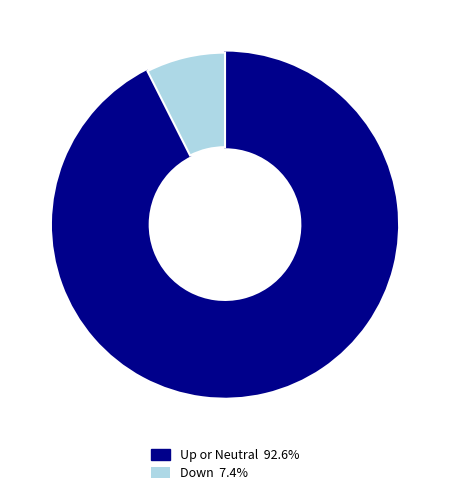

Does any single category account for the majority?

Yes